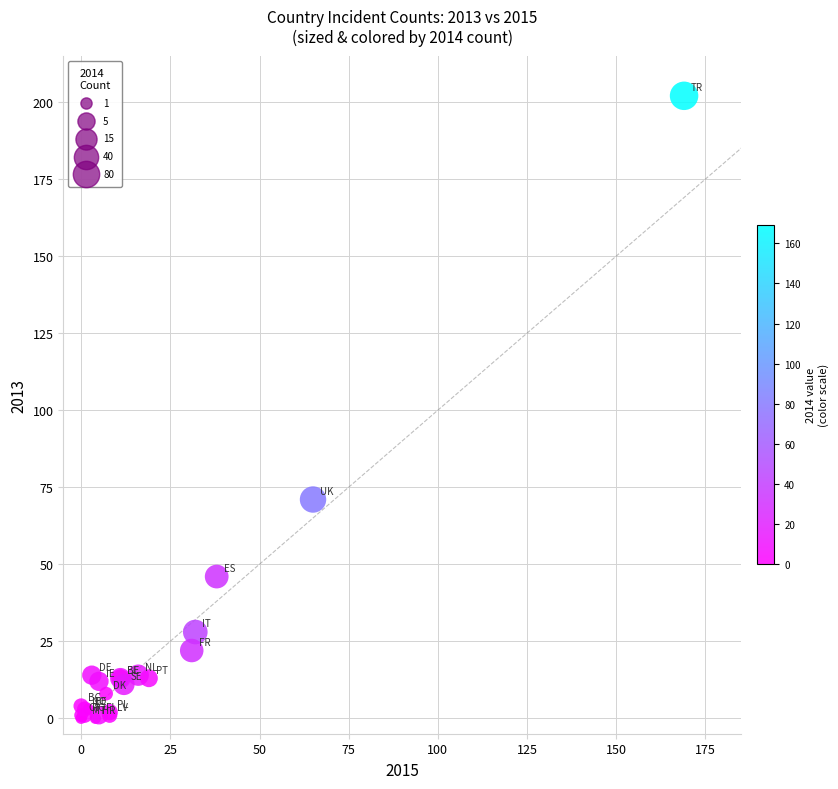

What Y value in the scatter plot is closest to 101?

71